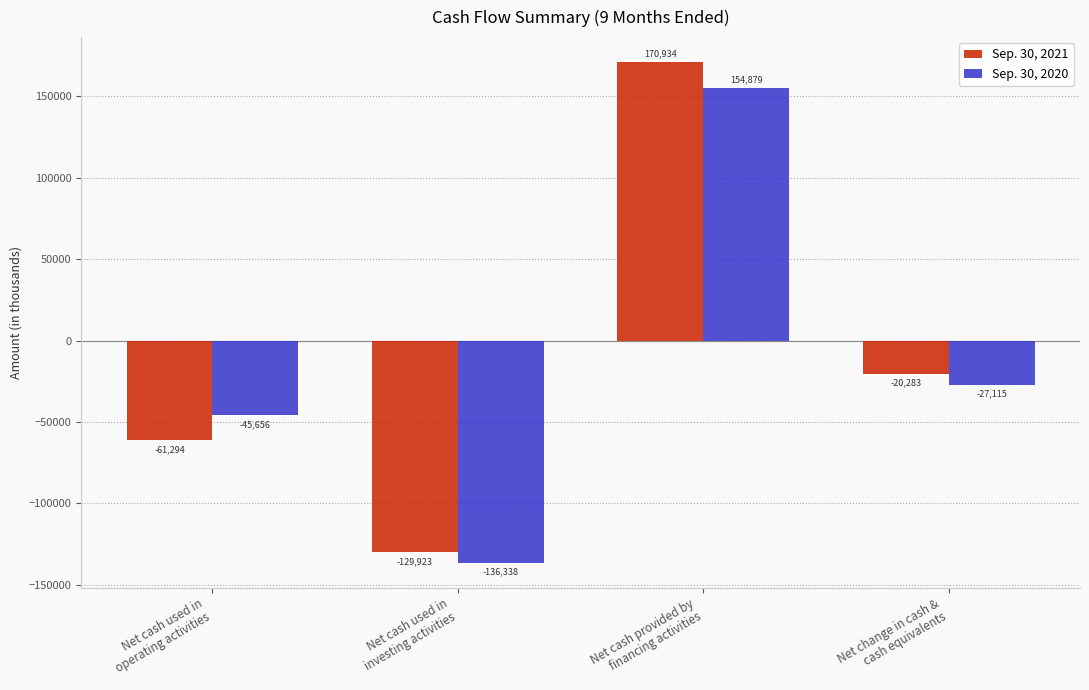

What are all the series names shown in the legend?

Sep. 30, 2021, Sep. 30, 2020